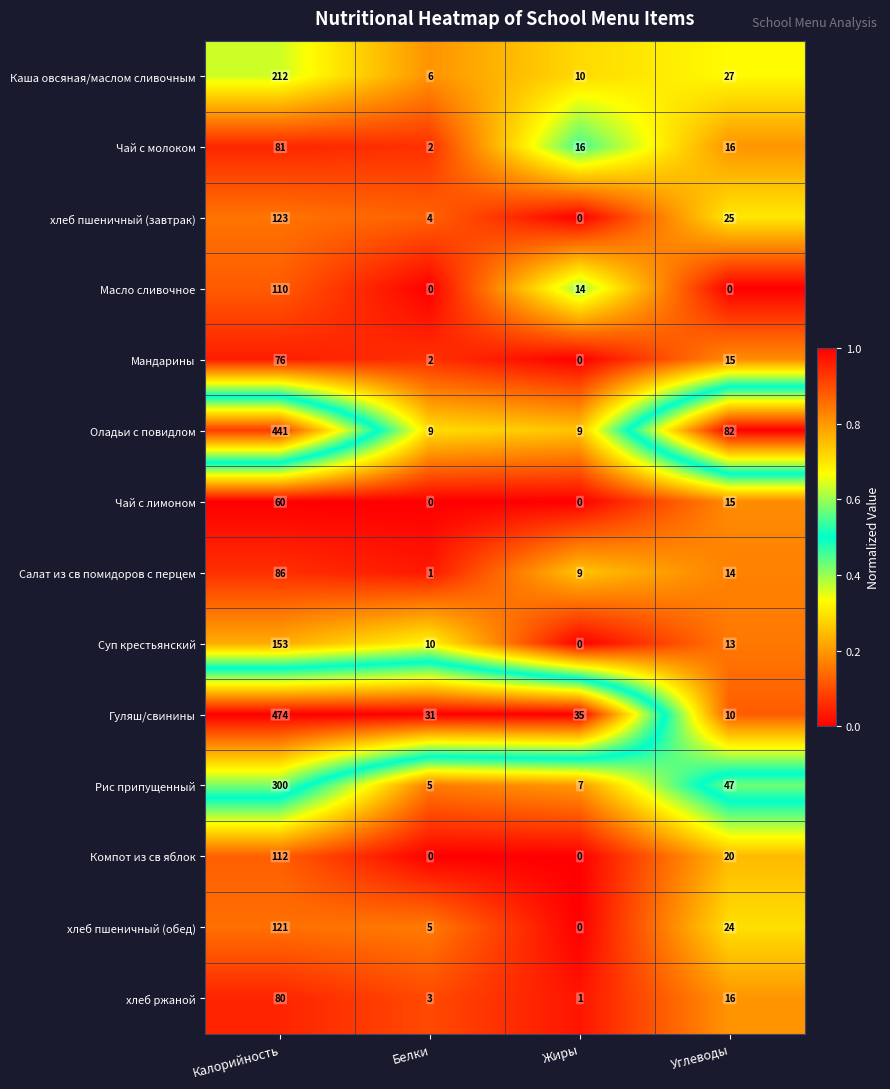

How many distinct data groups are displayed?

14